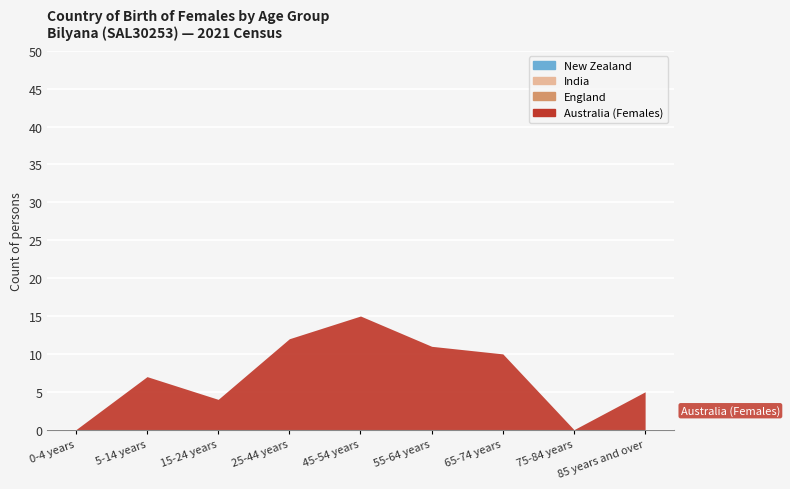

Which series has the largest total across all categories?

Australia (Females)